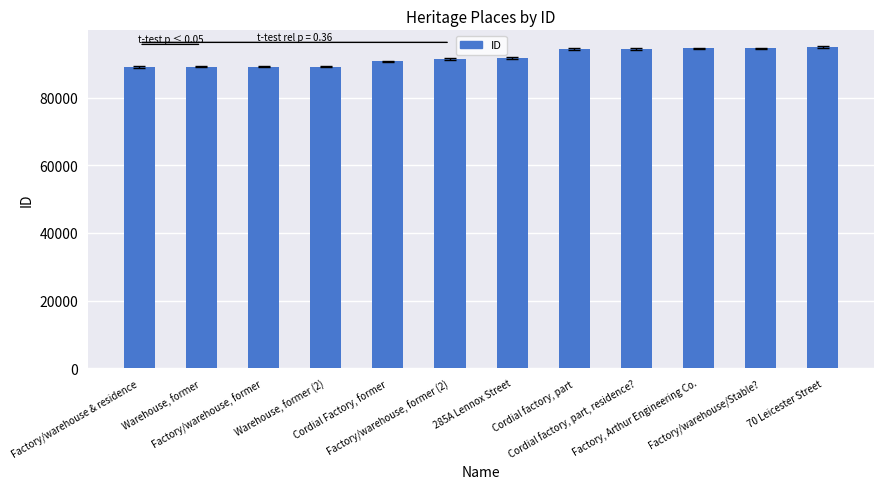

What is the label of the 6th bar from the right?

285A Lennox Street